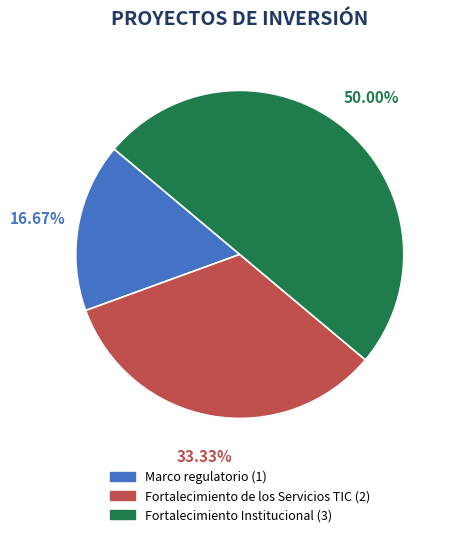

What percentage is the Fortalecimiento de los Servicios TIC slice, to the nearest percent?

33%